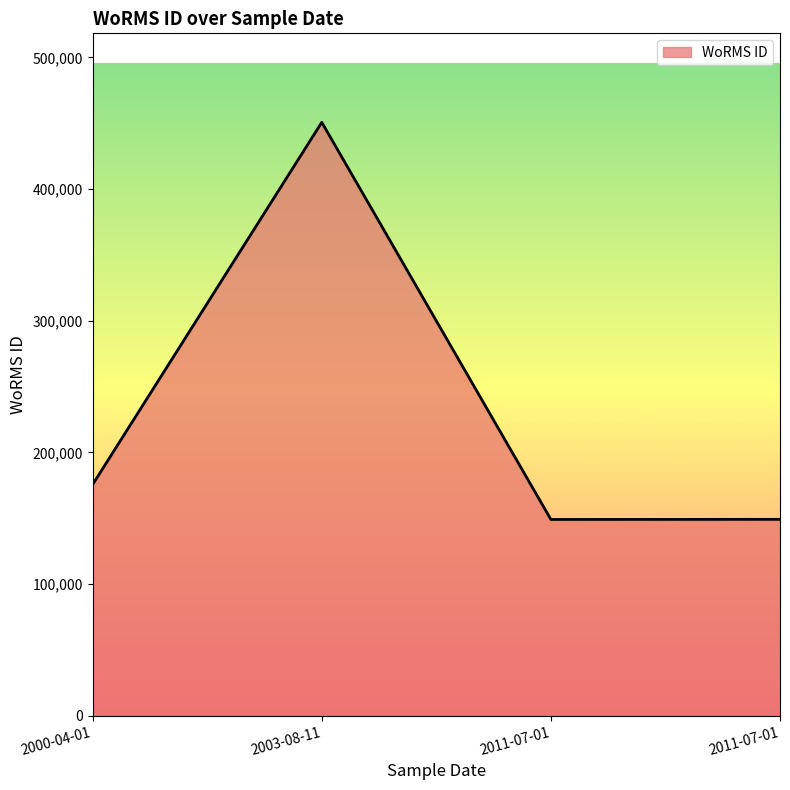

What is the smallest value displayed?

149045